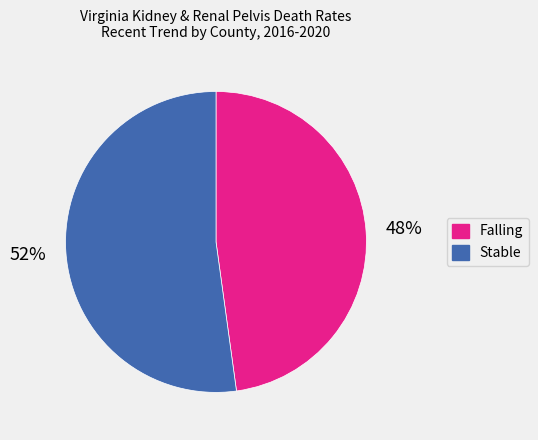

Between Falling and Stable, which is larger?

Stable